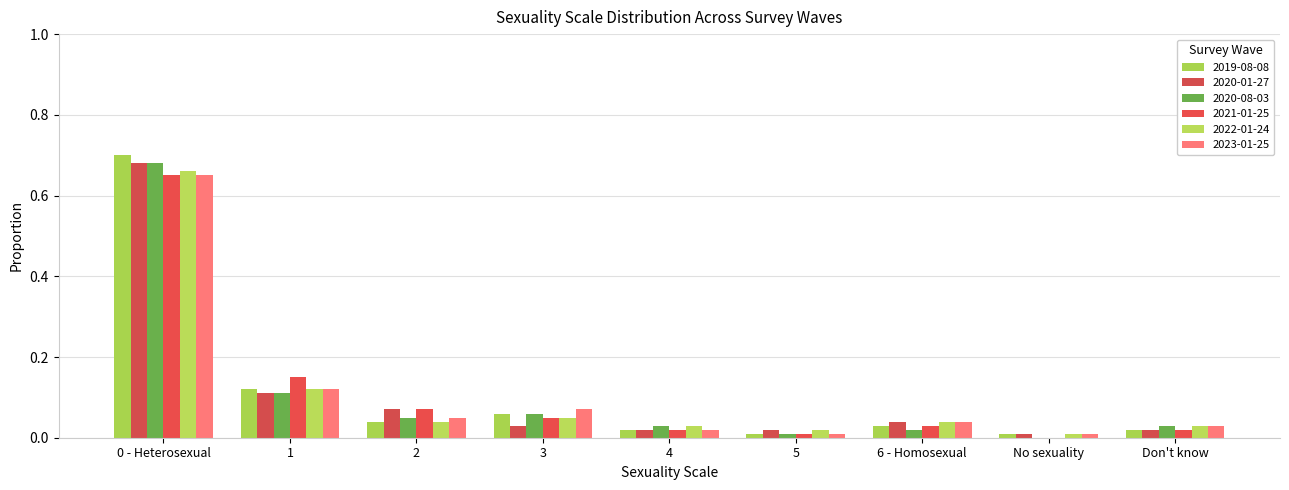

Reading left to right, what are all the values shown in this chart?

2019-08-08: 0.7	0.1	0.0	0.1	0.0	0.0	0.0	0.0	0.0
2020-01-27: 0.7	0.1	0.1	0.0	0.0	0.0	0.0	0.0	0.0
2020-08-03: 0.7	0.1	0.1	0.1	0.0	0.0	0.0	0.0	0.0
2021-01-25: 0.7	0.1	0.1	0.1	0.0	0.0	0.0	0.0	0.0
2022-01-24: 0.7	0.1	0.0	0.1	0.0	0.0	0.0	0.0	0.0
2023-01-25: 0.7	0.1	0.1	0.1	0.0	0.0	0.0	0.0	0.0